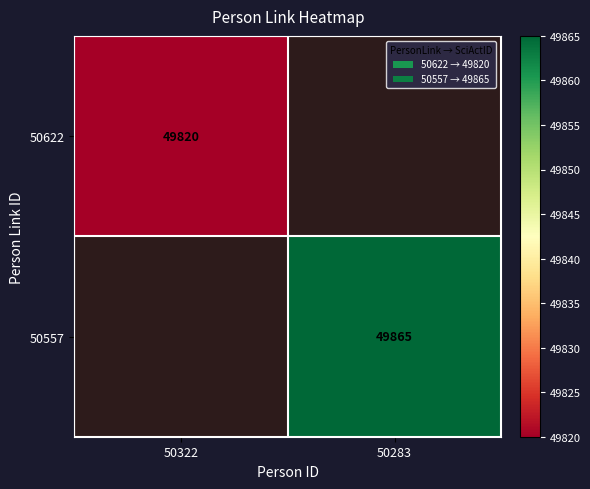

The 50557 series shows 49865 at 50283. True or false?

True